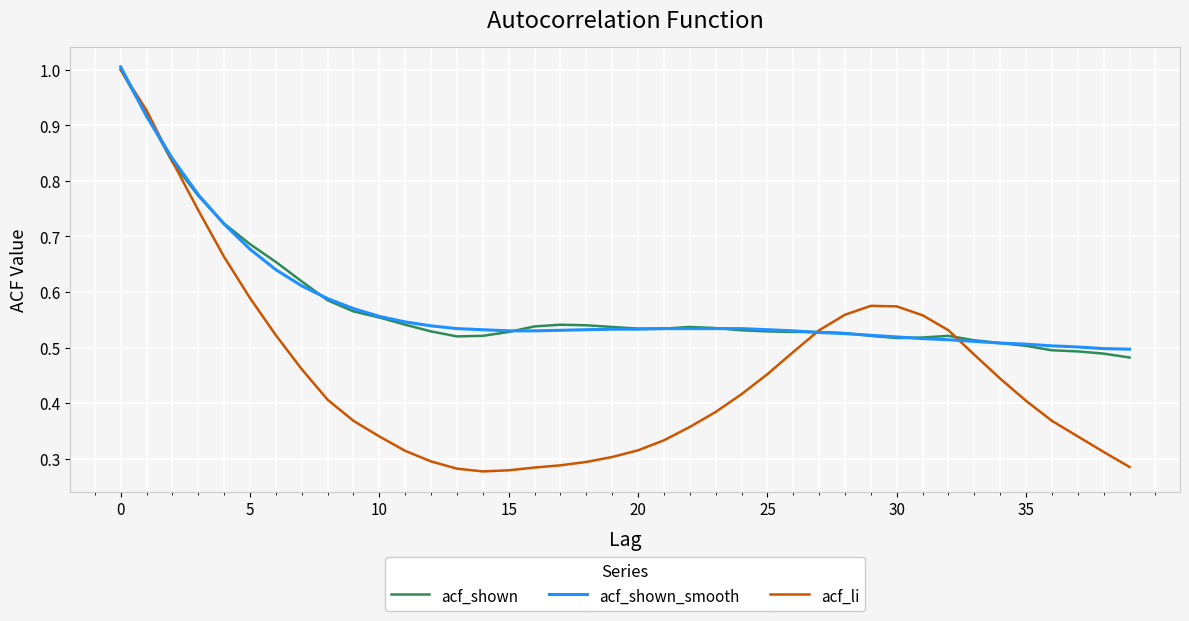

Which series has the largest range (max minus min)?

acf_li